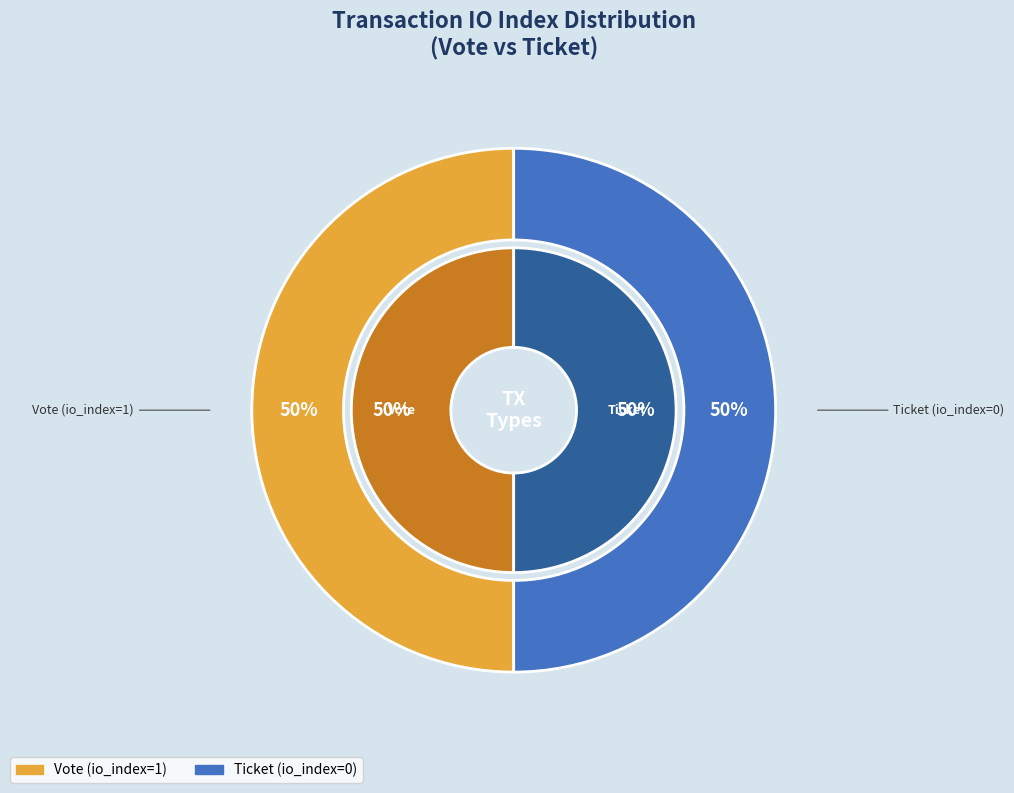

Rank the categories by value from highest to lowest.

Vote (io_index=1), Ticket (io_index=0)